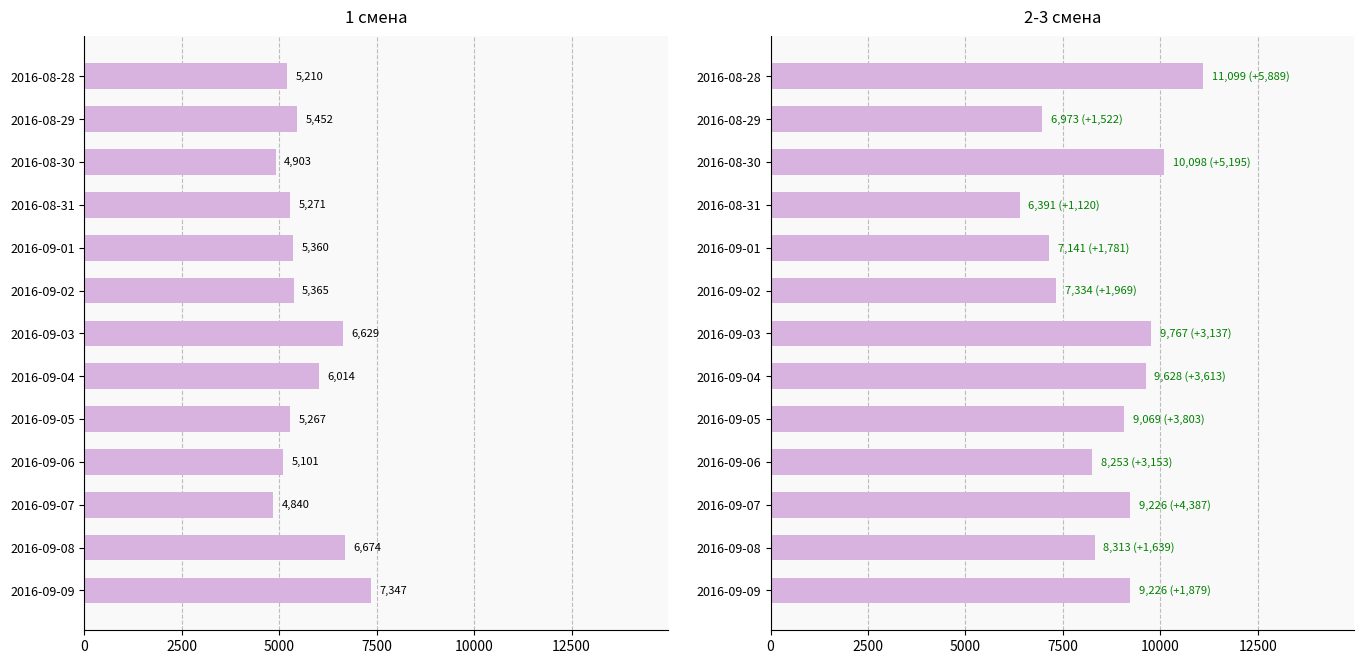

What is the difference between the maximum and minimum values in the 1 смена series?

2507.2